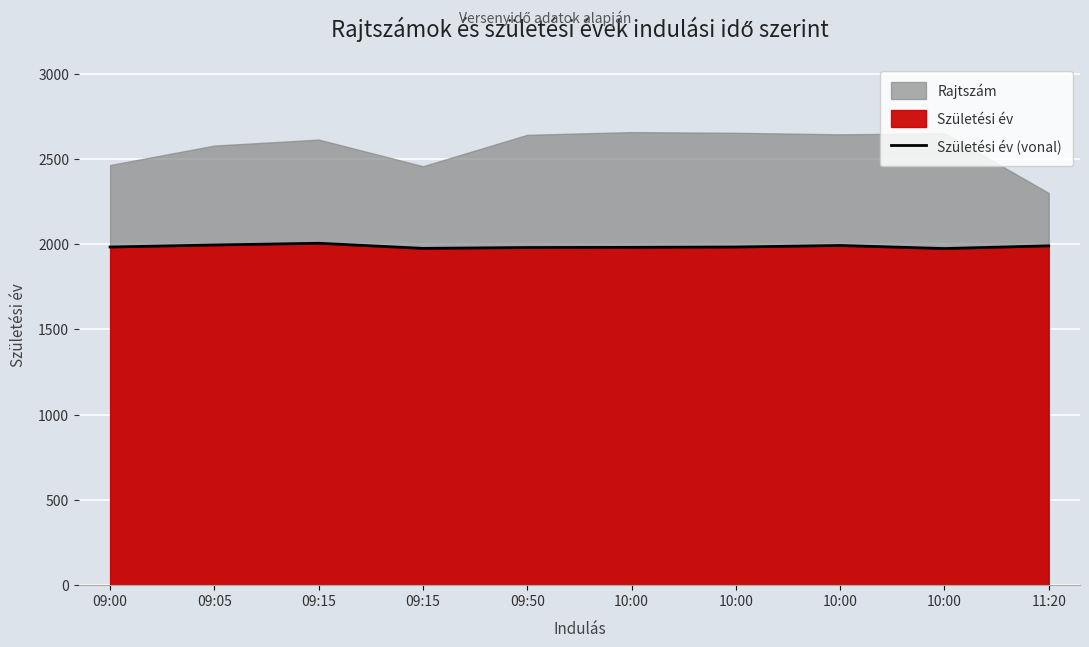

How many interior local valleys (lower than both neighbors) does the data have?

2